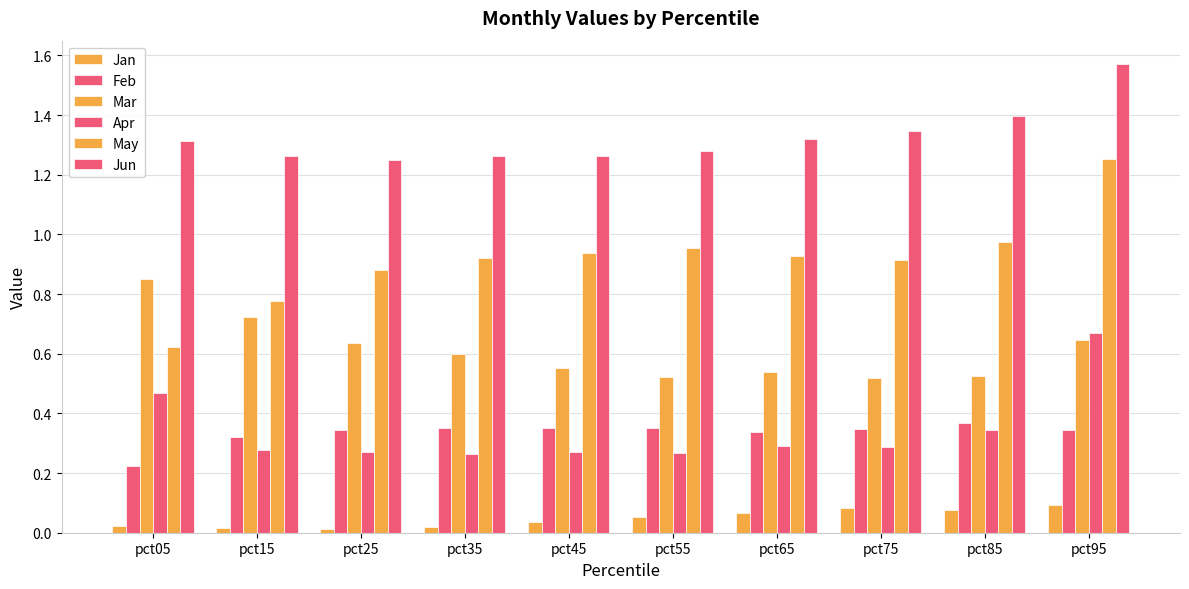

Reading left to right, extract all data points from this chart.

Jan: pct05=0.0	pct15=0.0	pct25=0.0	pct35=0.0	pct45=0.0	pct55=0.1	pct65=0.1	pct75=0.1	pct85=0.1	pct95=0.1
Feb: pct05=0.2	pct15=0.3	pct25=0.3	pct35=0.4	pct45=0.4	pct55=0.4	pct65=0.3	pct75=0.3	pct85=0.4	pct95=0.3
Mar: pct05=0.9	pct15=0.7	pct25=0.6	pct35=0.6	pct45=0.6	pct55=0.5	pct65=0.5	pct75=0.5	pct85=0.5	pct95=0.6
Apr: pct05=0.5	pct15=0.3	pct25=0.3	pct35=0.3	pct45=0.3	pct55=0.3	pct65=0.3	pct75=0.3	pct85=0.3	pct95=0.7
May: pct05=0.6	pct15=0.8	pct25=0.9	pct35=0.9	pct45=0.9	pct55=1.0	pct65=0.9	pct75=0.9	pct85=1.0	pct95=1.3
Jun: pct05=1.3	pct15=1.3	pct25=1.2	pct35=1.3	pct45=1.3	pct55=1.3	pct65=1.3	pct75=1.3	pct85=1.4	pct95=1.6